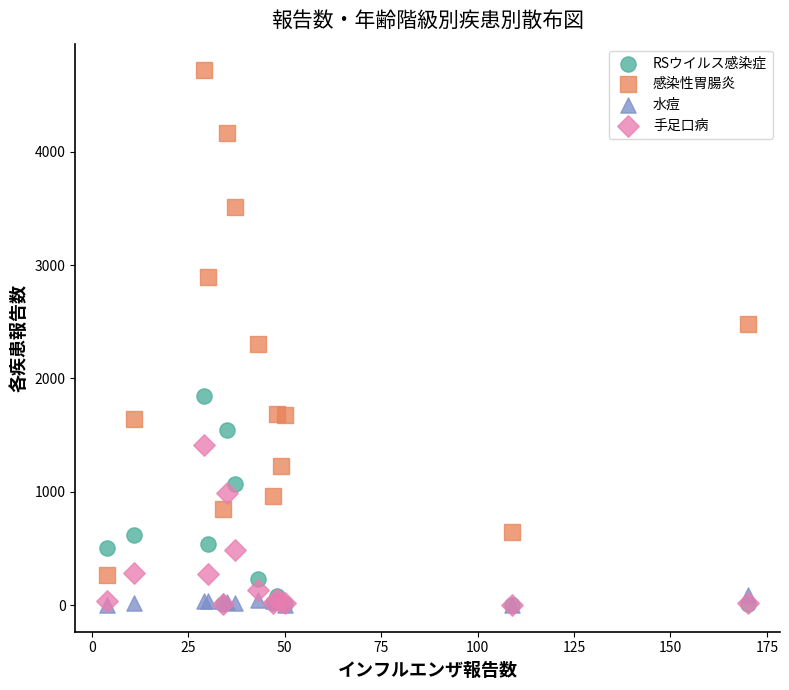

What are all the series names shown in the legend?

RSウイルス感染症, 感染性胃腸炎, 水痘, 手足口病